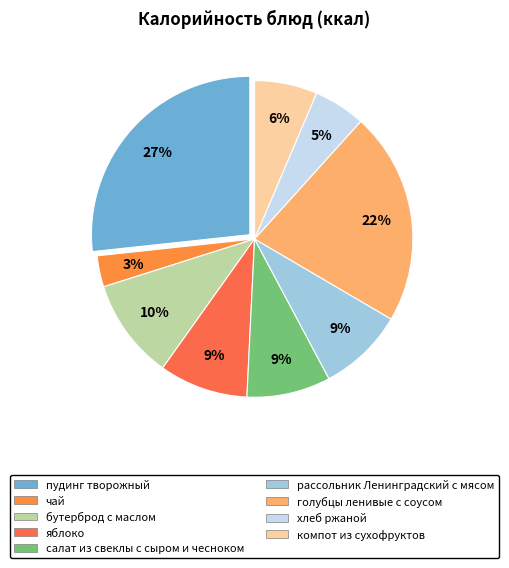

Rank the categories by value from lowest to highest.

чай, хлеб ржаной, компот из сухофруктов, салат из свеклы с сыром и чесноком, рассольник Ленинградский с мясом, яблоко, бутерброд с маслом, голубцы ленивые с соусом, пудинг творожный